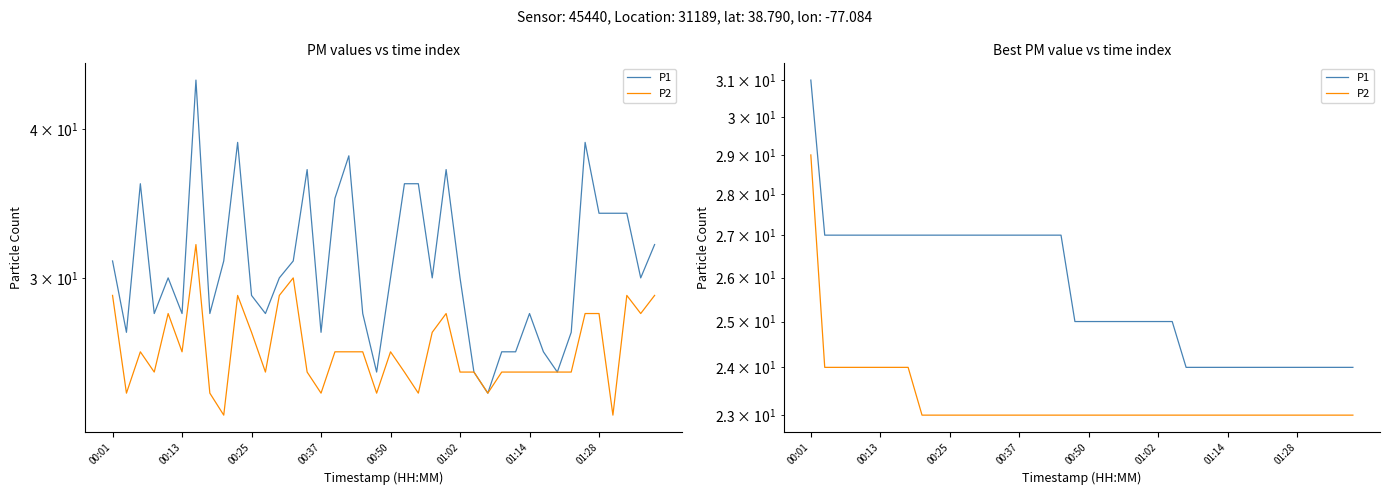

The value of P1 at 16 is 27. True or false?

True